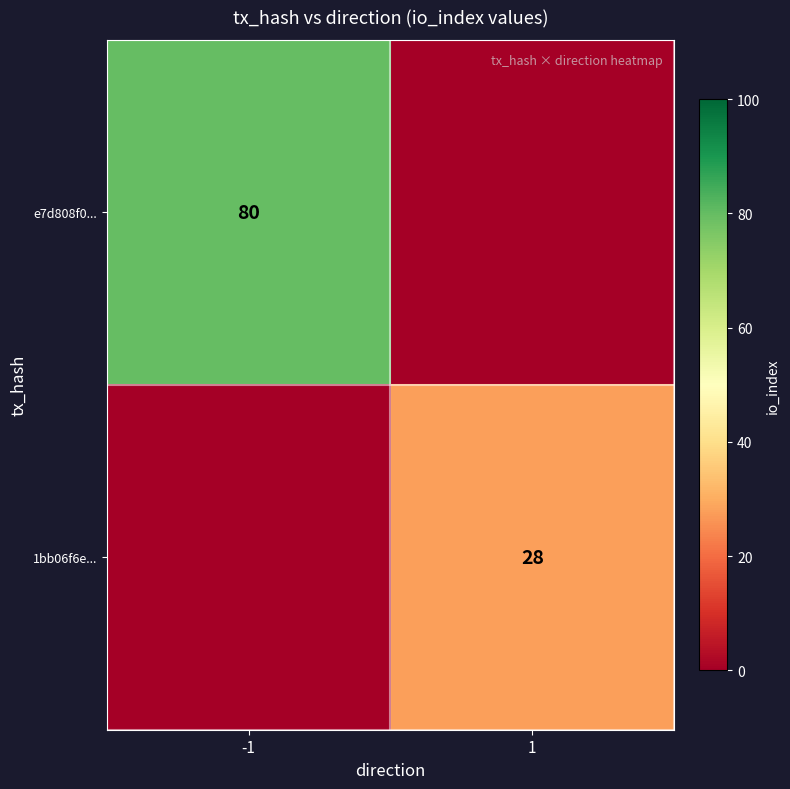

The value of e7d808f0... at -1 is 106. True or false?

False